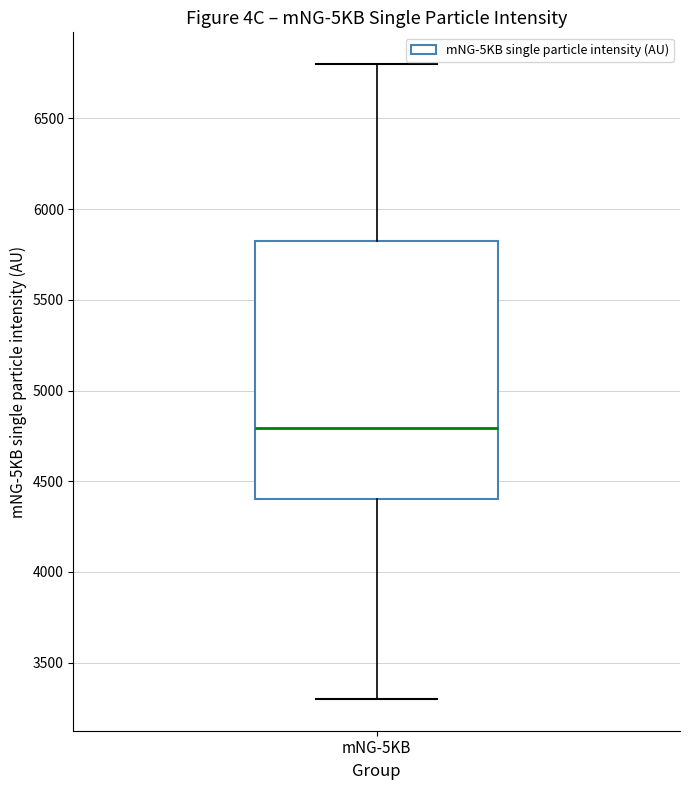

Read this box plot against the y-axis: the position of the median line, the range covered by the box, and the ends of both whiskers. The values are not printed on the chart, so give them approximately, as read against the axis.

median 4800, box 4400 to 5800, whiskers 3300 to 6800